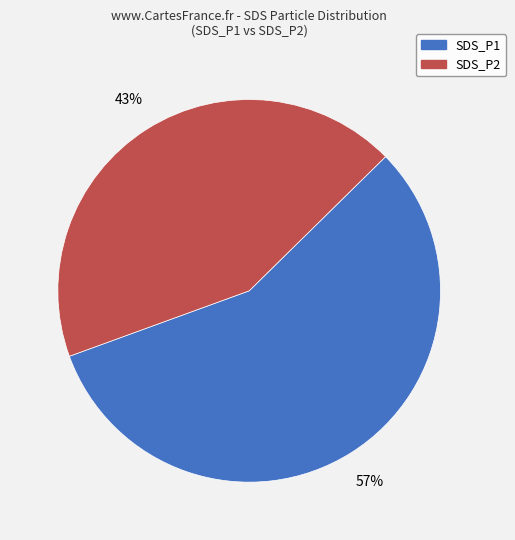

Does any single category account for the majority?

Yes